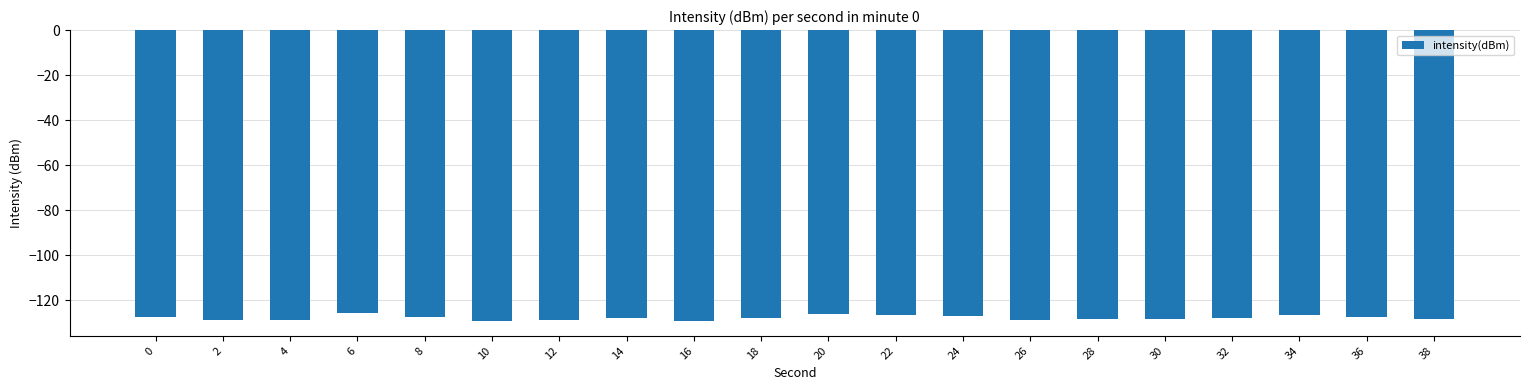

What is the value of the 17th bar from the left?

-128.2